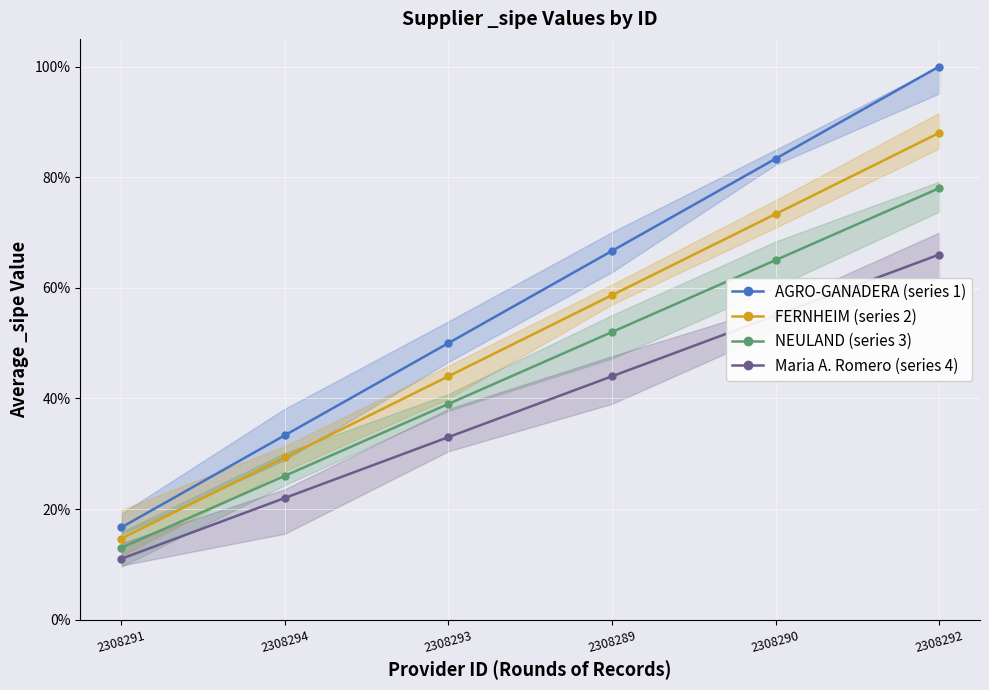

What is the sum of all NEULAND (series 3) values?

2.7